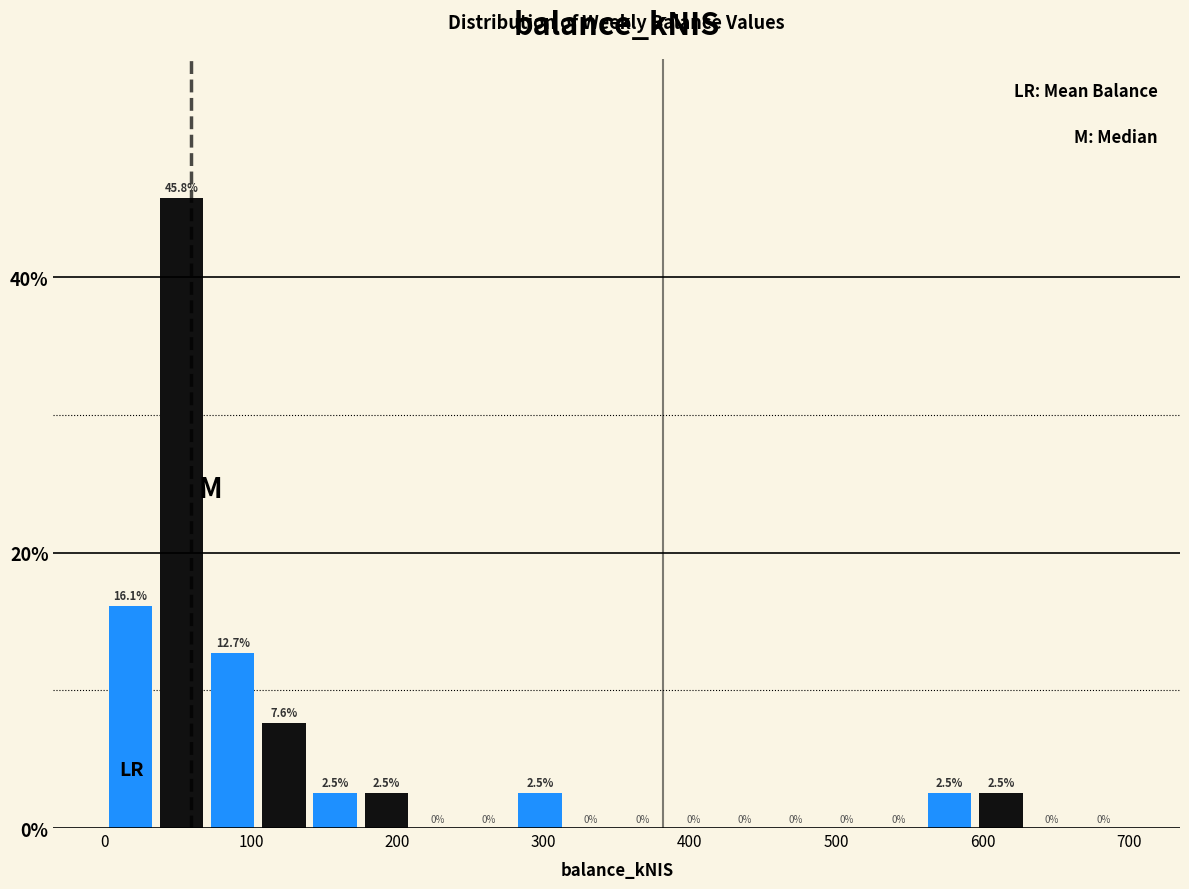

Around what value on the x-axis is the tallest bar? Give the approximate position of its centre, as read against the axis.

50